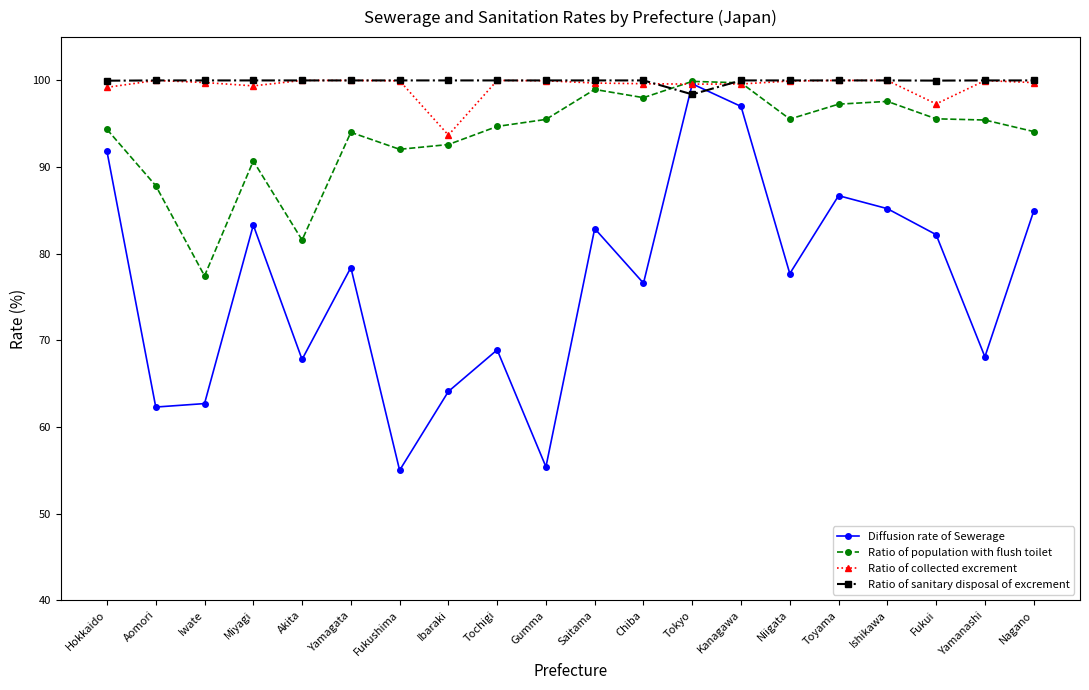

What is the value of the Diffusion rate of Sewerage point at the 19th from the left?

68.1